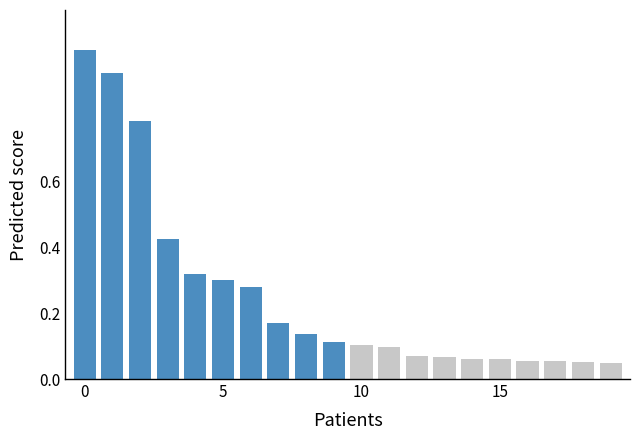

At which label does % S/Total (blue) reach its minimum?

9